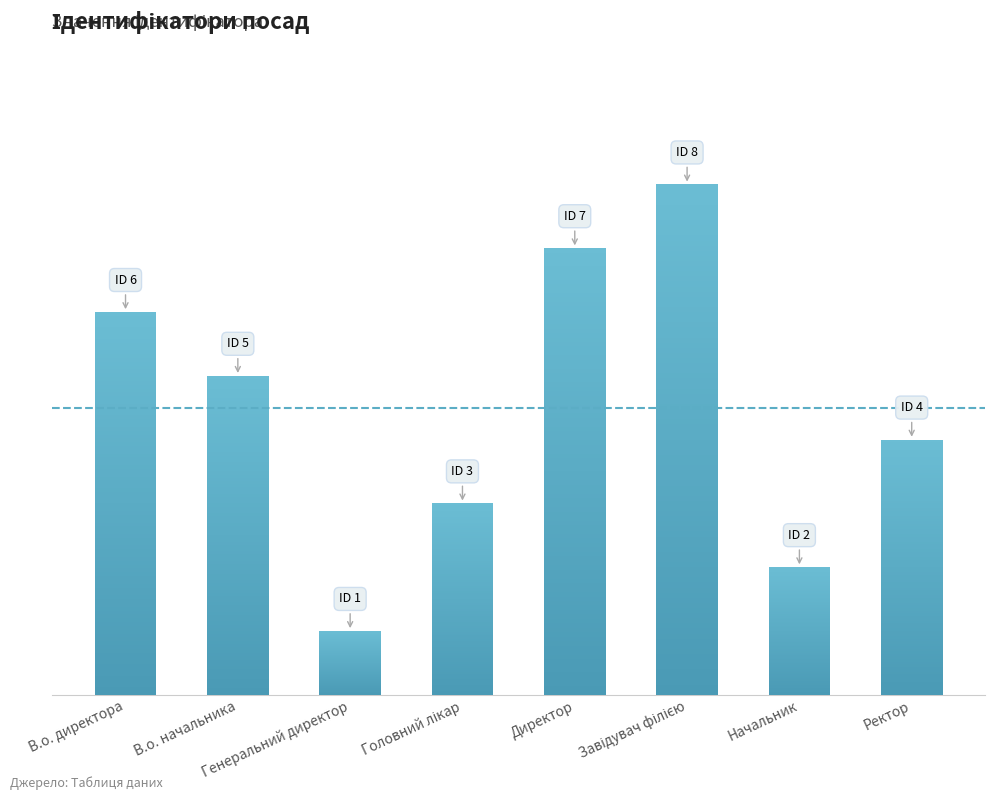

Rank the categories by value from highest to lowest.

Завідувач філією, Директор, В.о. директора, В.о. начальника, Ректор, Головний лікар, Начальник, Генеральний директор